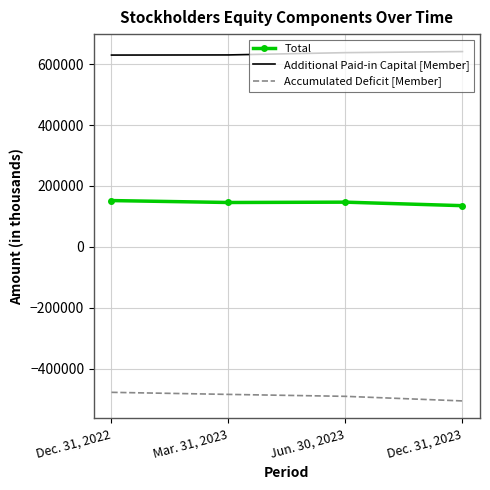

True or false: Accumulated Deficit [Member] and Total cross at least once.

False